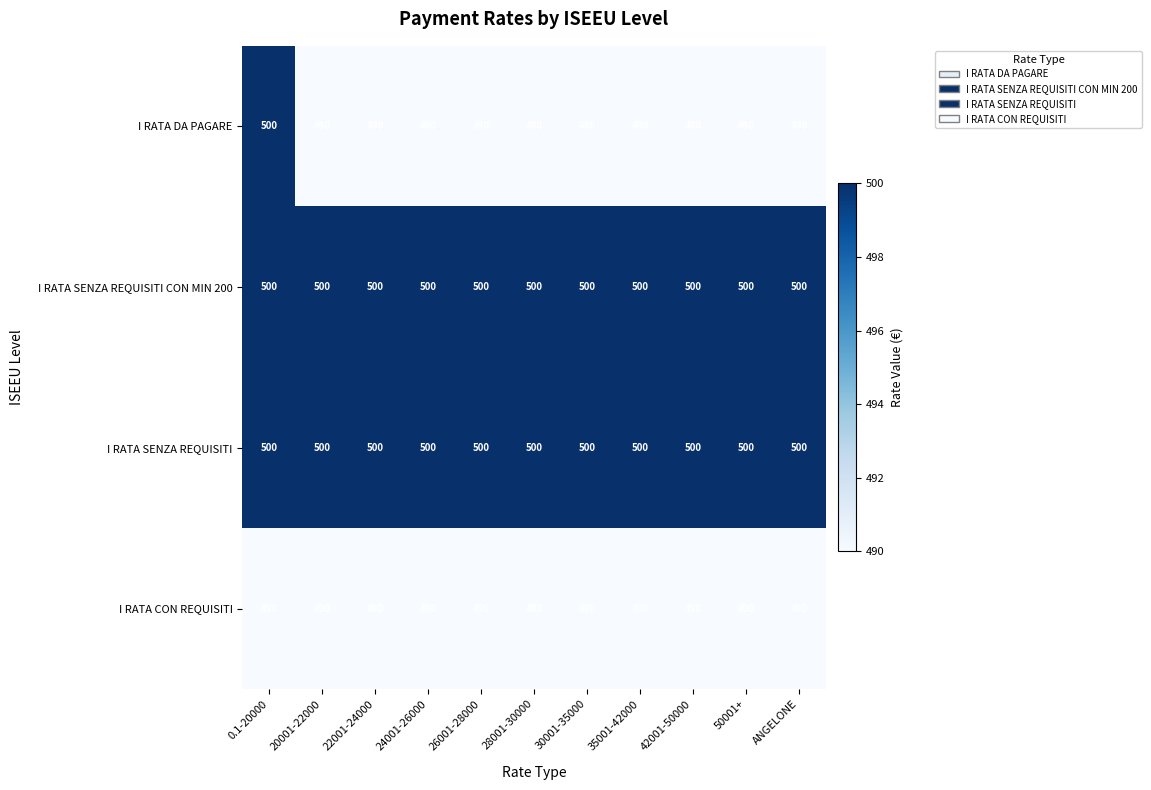

What is the sum of the I RATA SENZA REQUISITI CON MIN 200 values at 20001-22000 and 30001-35000?

1000